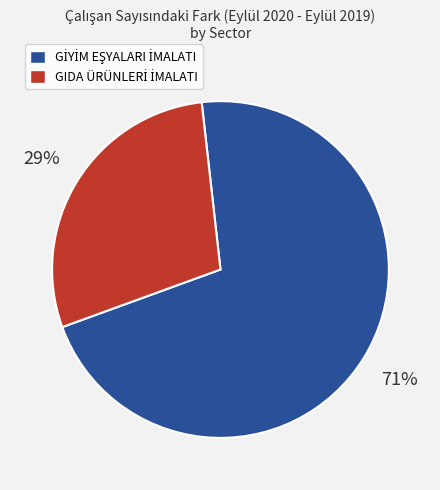

To the nearest percent, what is the difference between the largest and smallest slice percentages?

42%